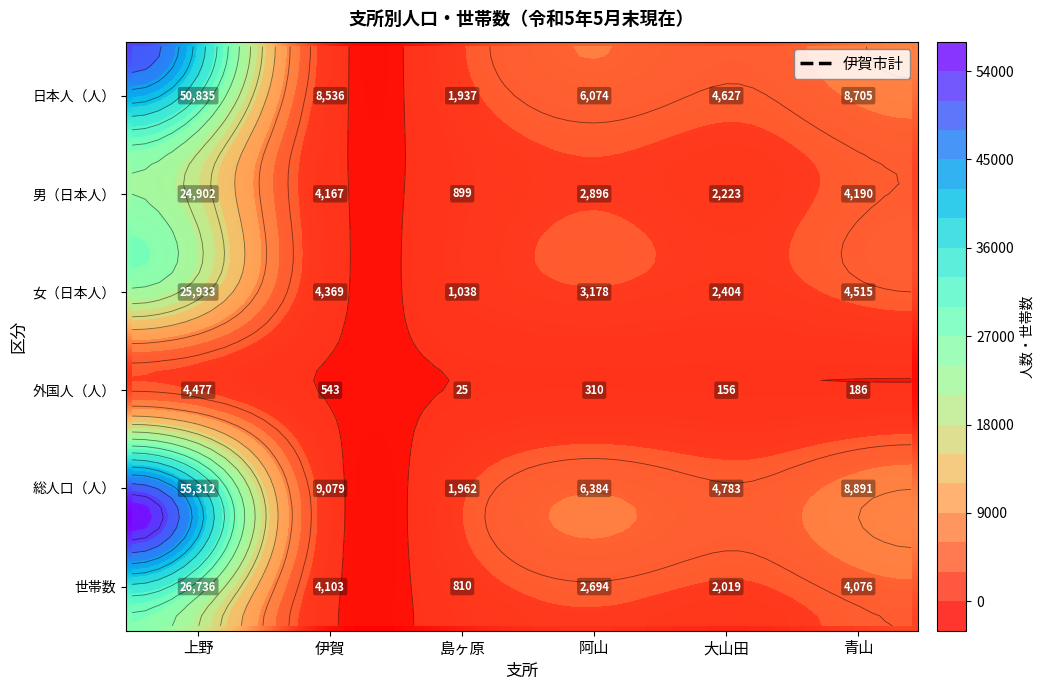

How many data points does each series have?

6